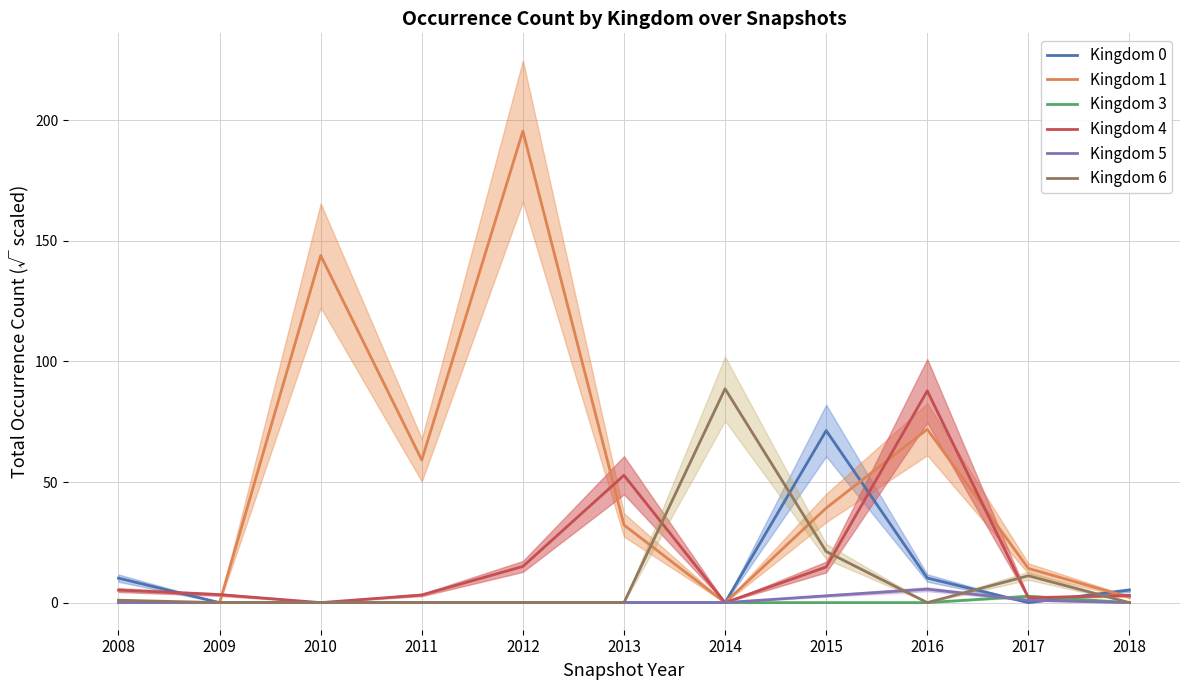

Where does the Kingdom 1 series first go above 32?

2010